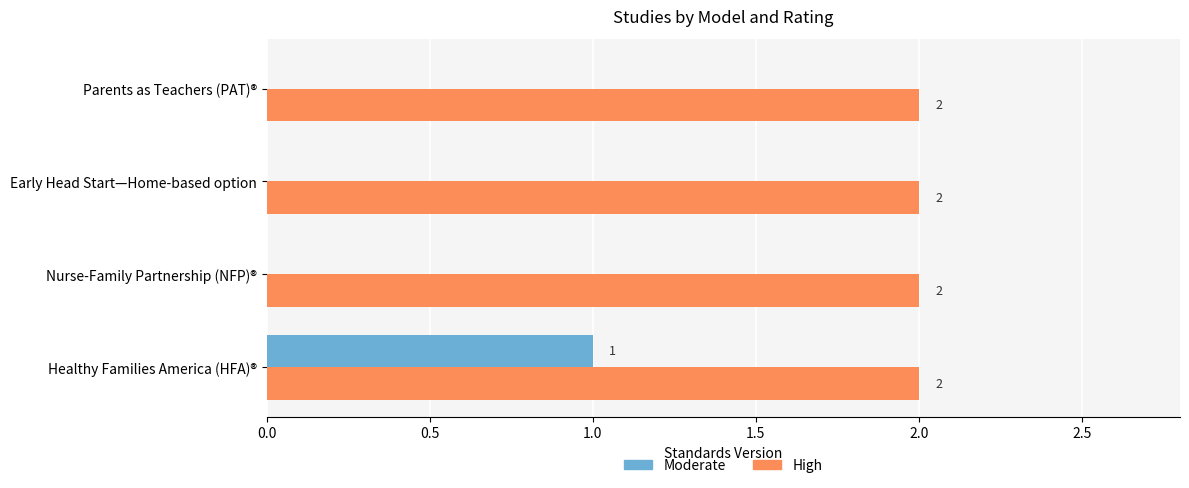

The value of Moderate at Healthy Families America (HFA)® is 2. True or false?

False